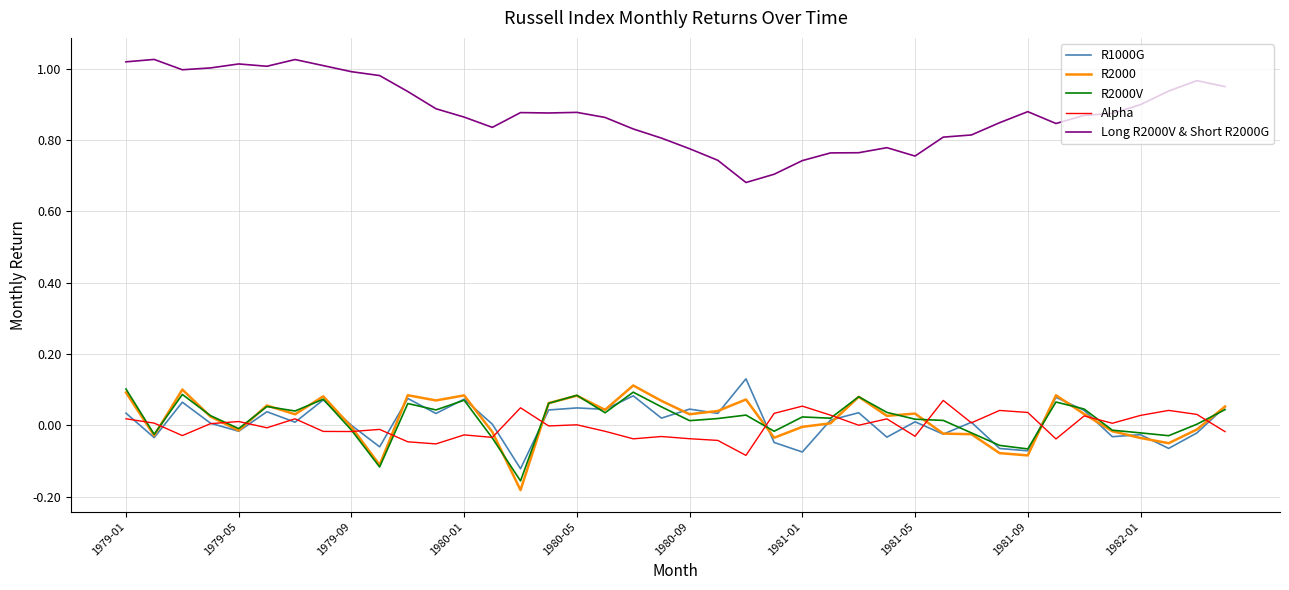

True or false: R2000V and Long R2000V & Short R2000G intersect in this chart.

False